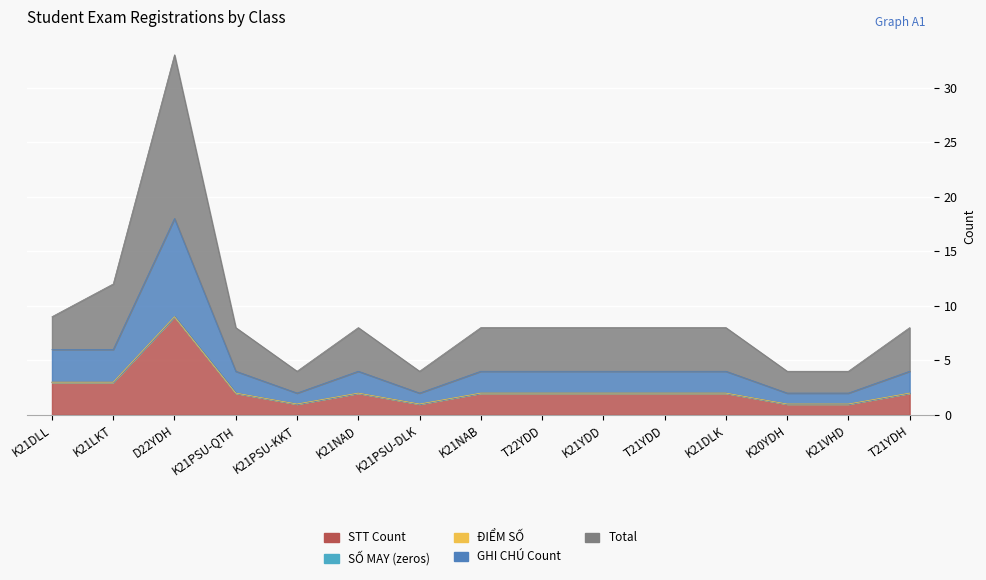

The value of Total at K21DLL is 2. True or false?

False